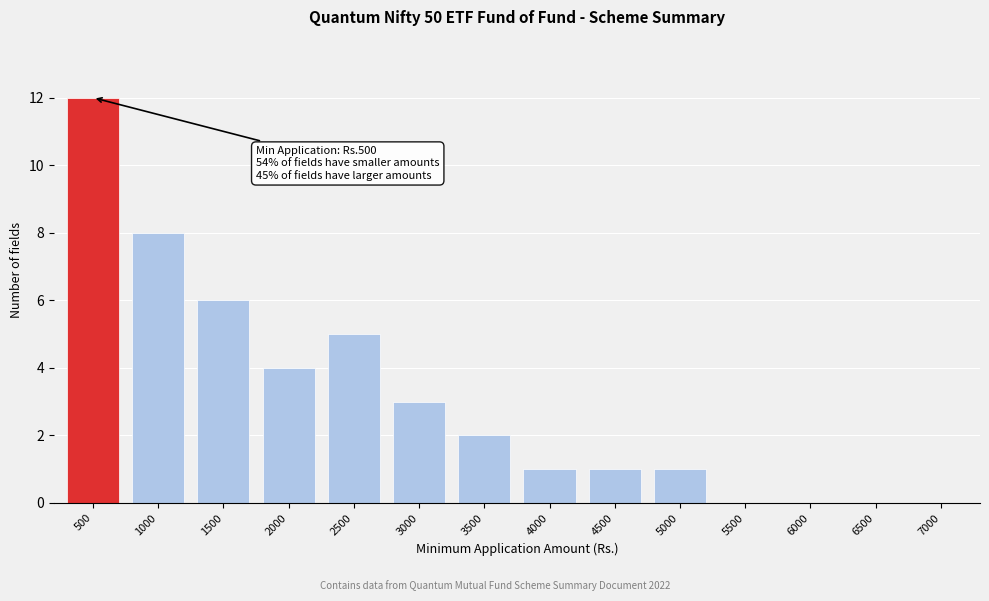

Reading left to right, extract all data points from this chart.

500=12	1000=8	1500=6	2000=4	2500=5	3000=3	3500=2	4000=1	4500=1	5000=1	5500=0	6000=0	6500=0	7000=0